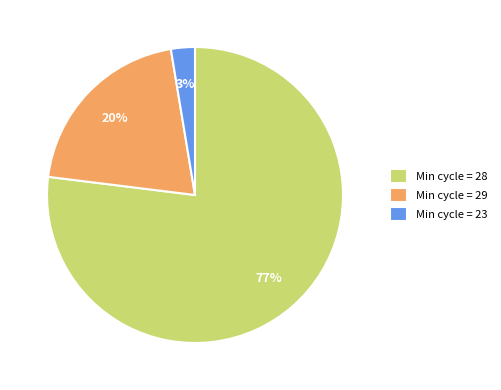

True or false: Min cycle = 23 accounts for 10% of the total.

False